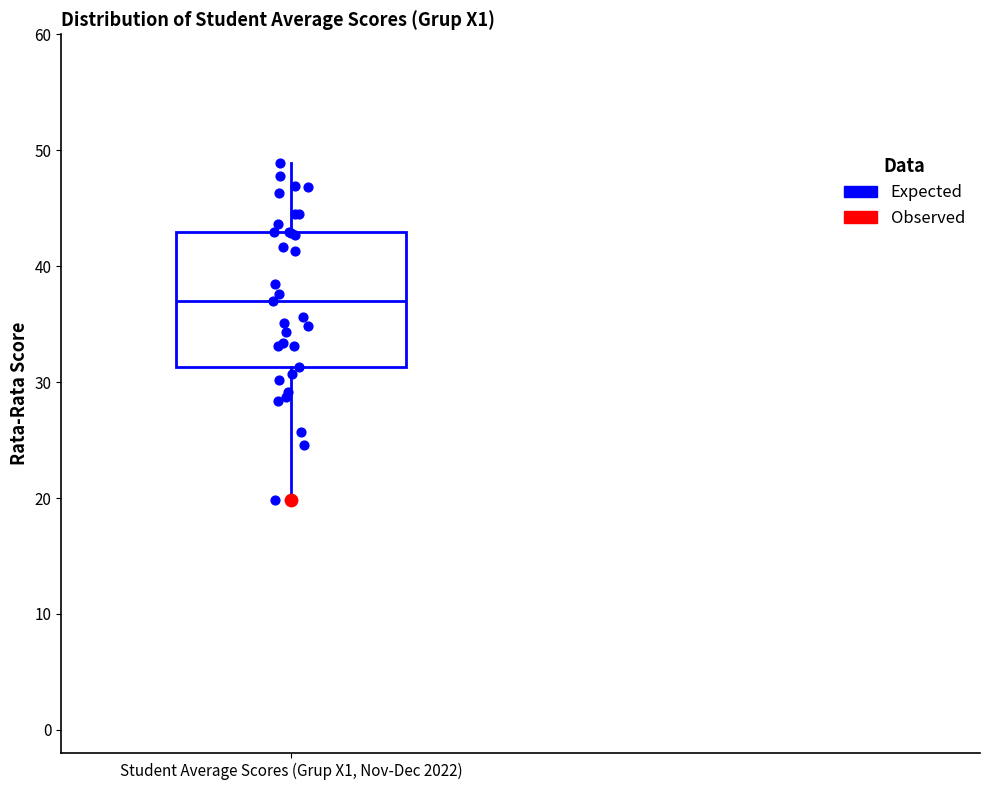

Where is the upper edge of the box for Student Average Scores (Grup X1, Nov-Dec 2022) on the y-axis? The values are not printed on the chart, so give them approximately, as read against the axis.

43